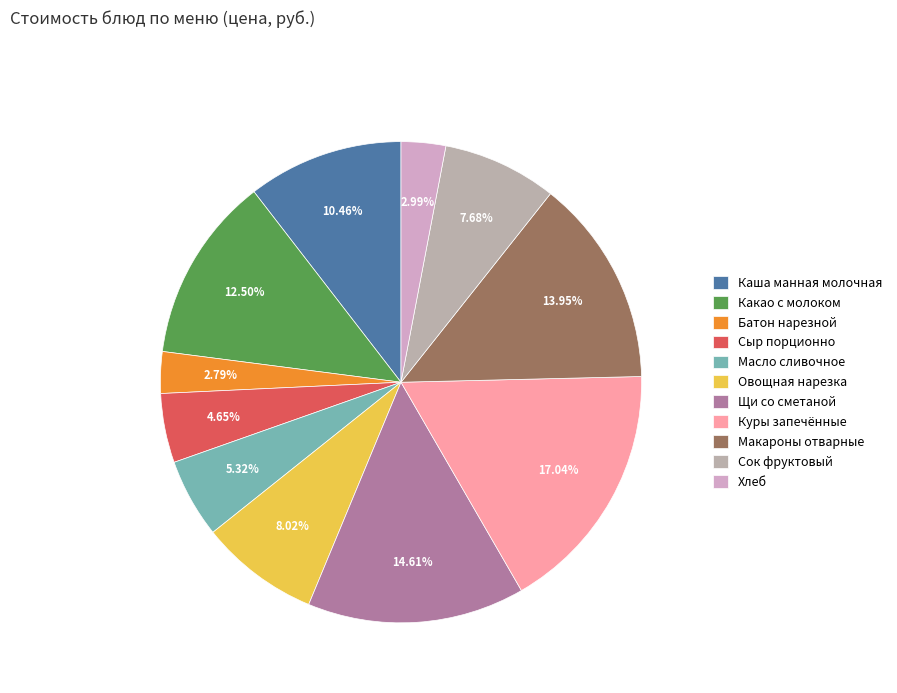

Is there a majority slice in this chart?

No